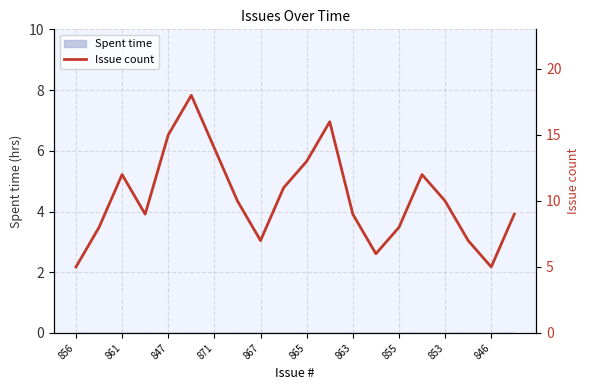

What is the smallest value displayed?

5